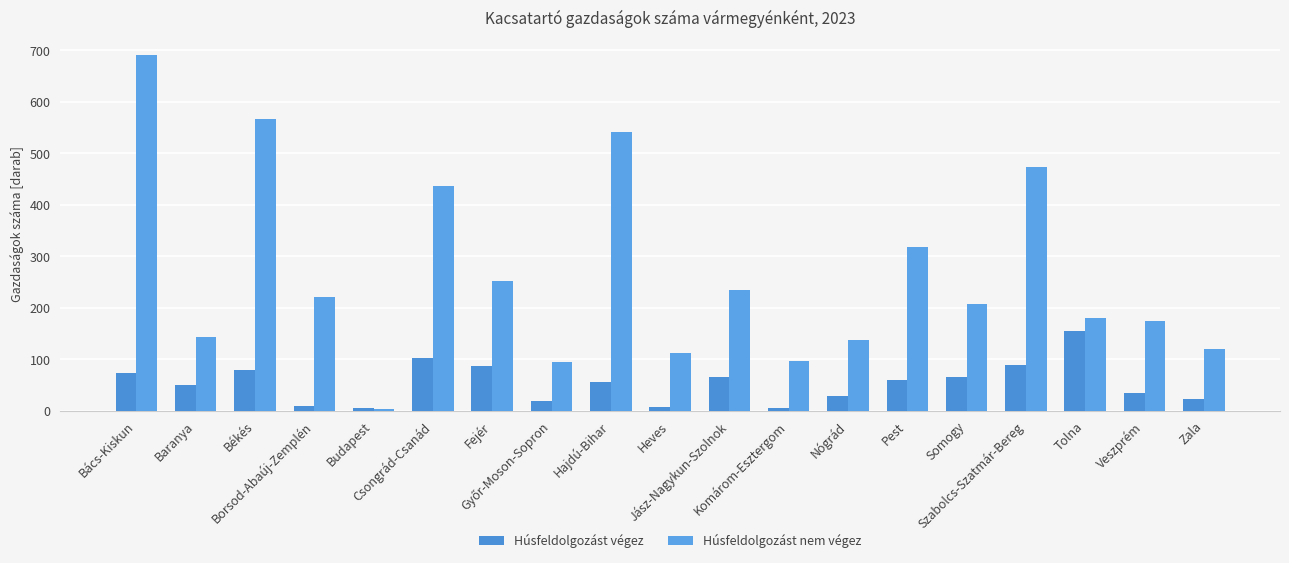

How many categories are shown in the chart?

19